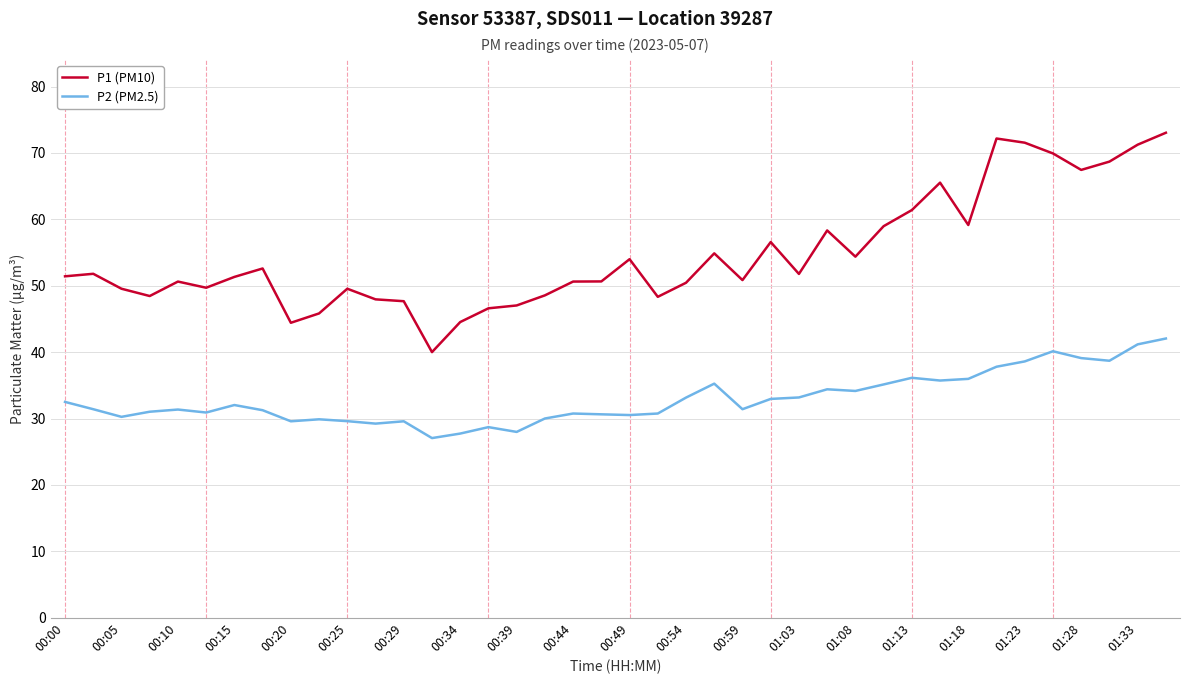

True or false: P2 (PM2.5) has more than 1 interior local peaks.

True